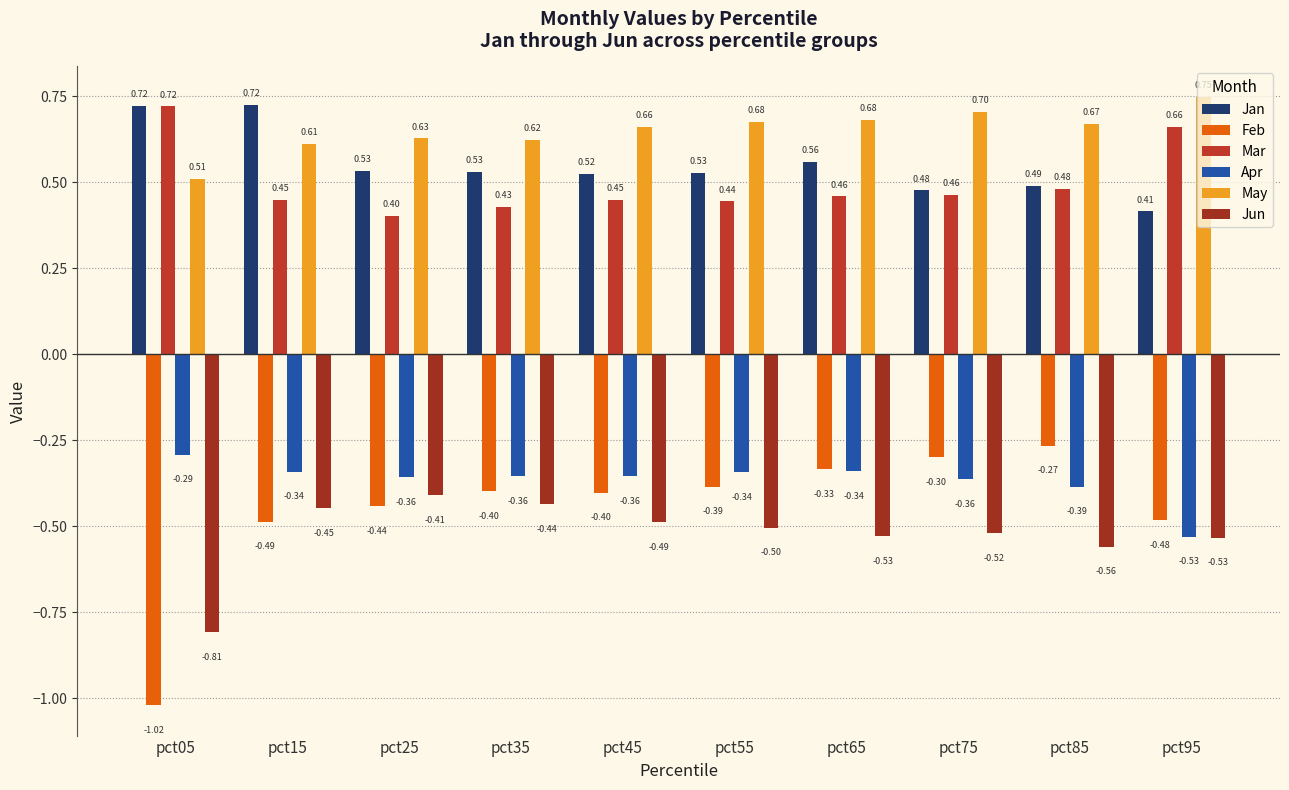

Are the bars grouped side by side (vs. stacked)?

Yes